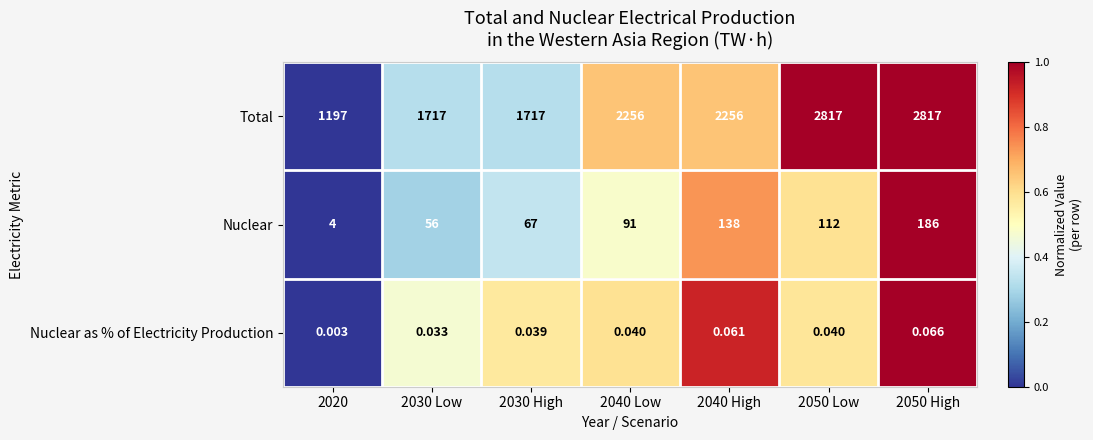

Rank the series by their maximum value, from highest to lowest.

Total, Nuclear, Nuclear as % of Electricity Production